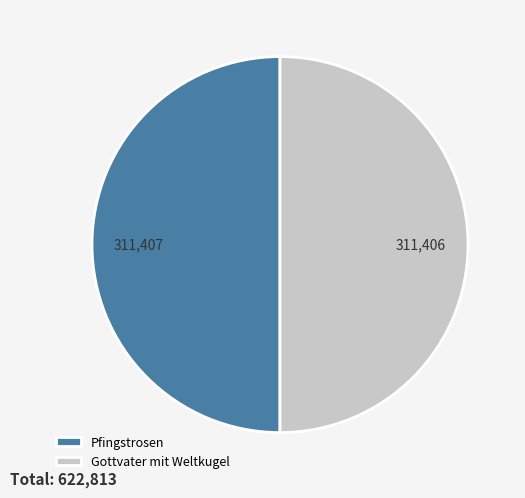

Is it true that Gottvater mit Weltkugel is 61% of the pie?

False